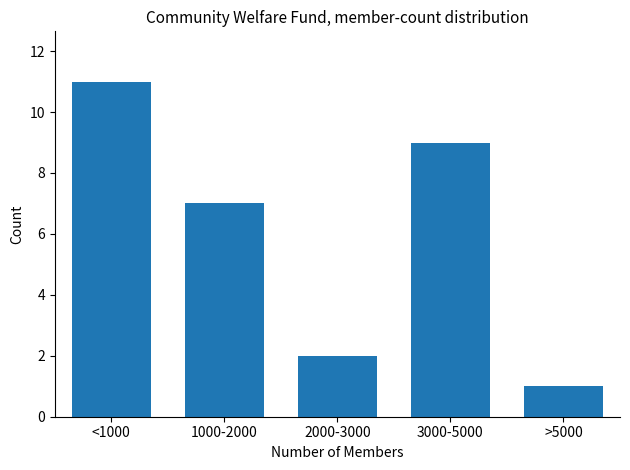

Reading right to left, what are all the values shown in this chart?

1	9	2	7	11